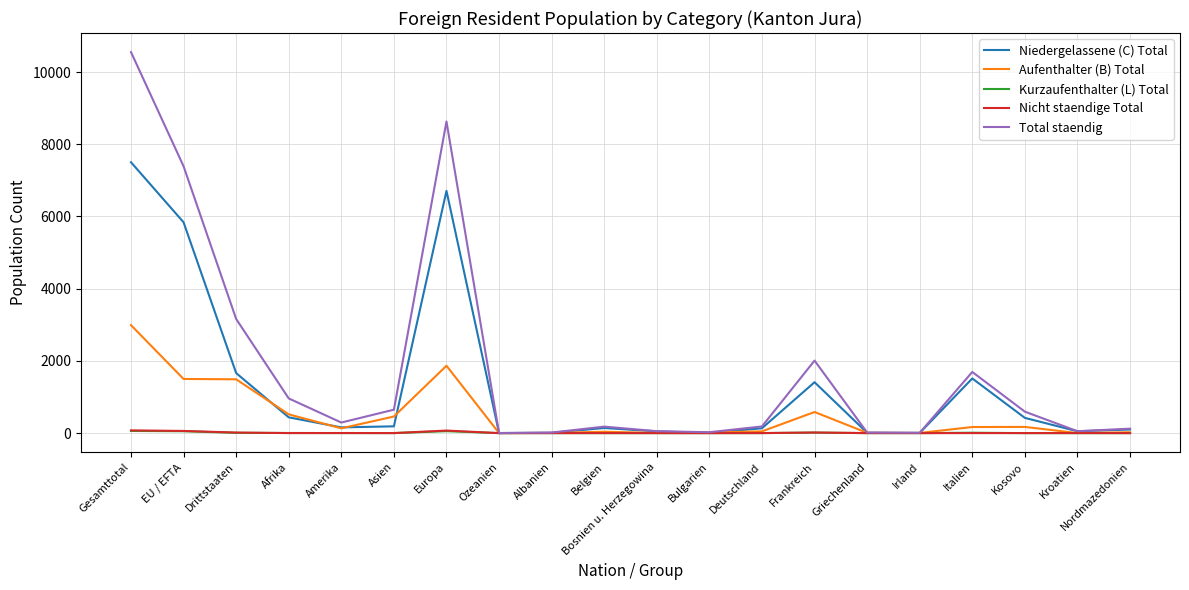

Which series has the largest range (max minus min)?

Total staendig